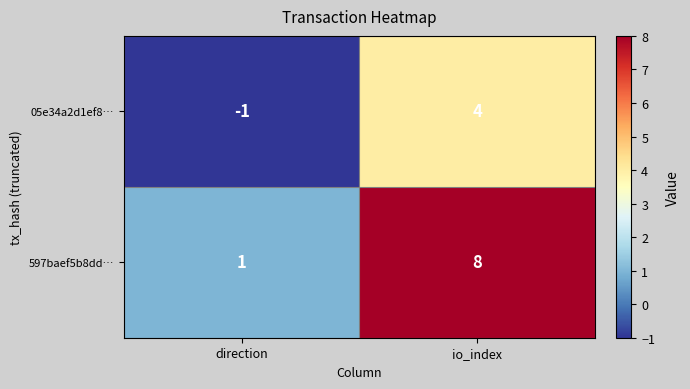

How many series are shown in this chart?

2